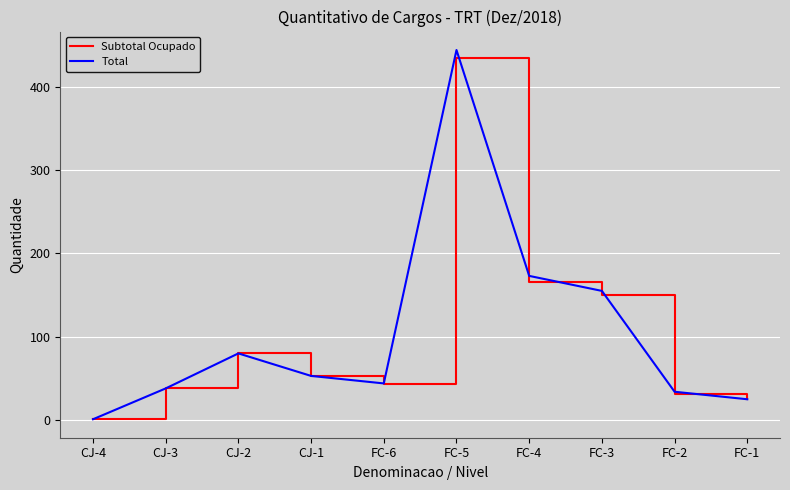

Where is the first local maximum for Total?

CJ-2